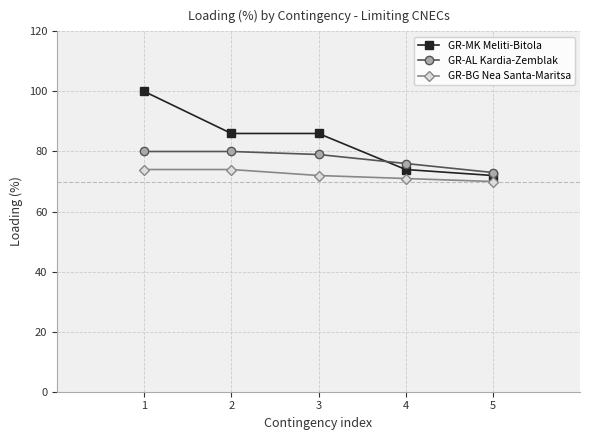

True or false: GR-MK Meliti-Bitola has a value of 86 at 2.

True